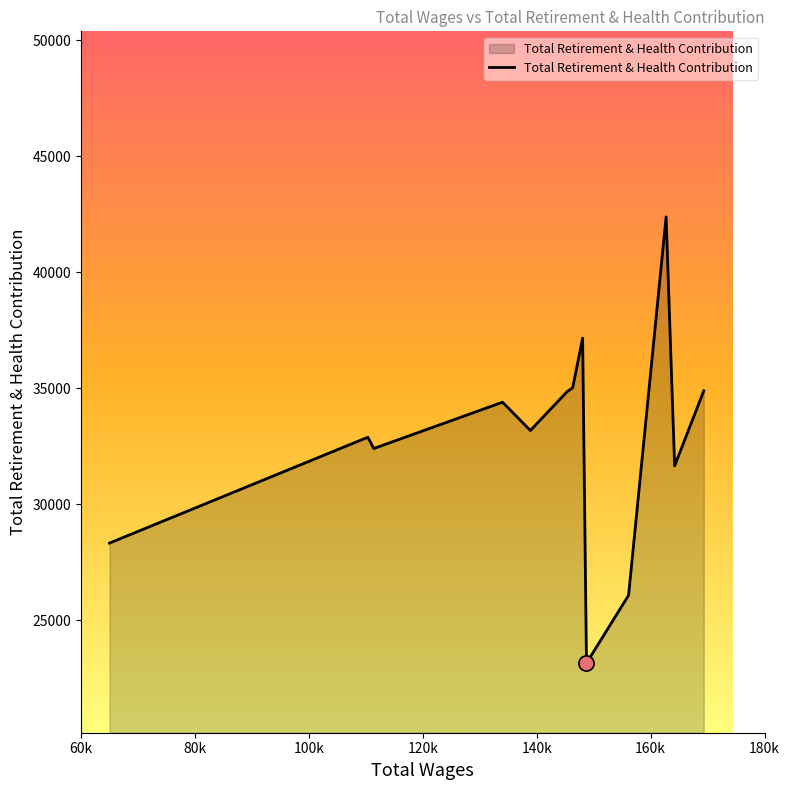

What is the smallest value displayed?

23150